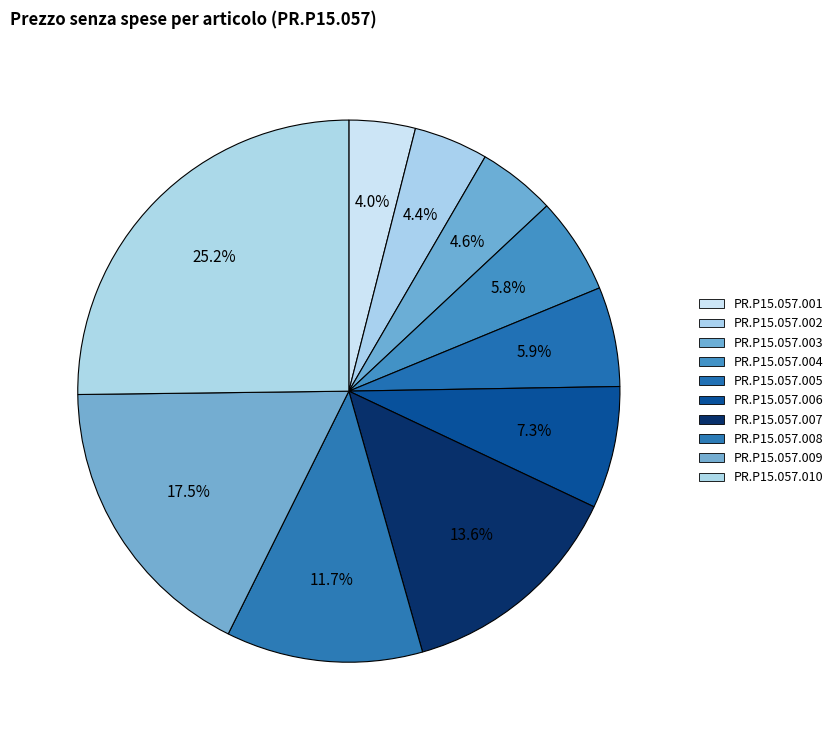

How many slices are in this pie chart?

10